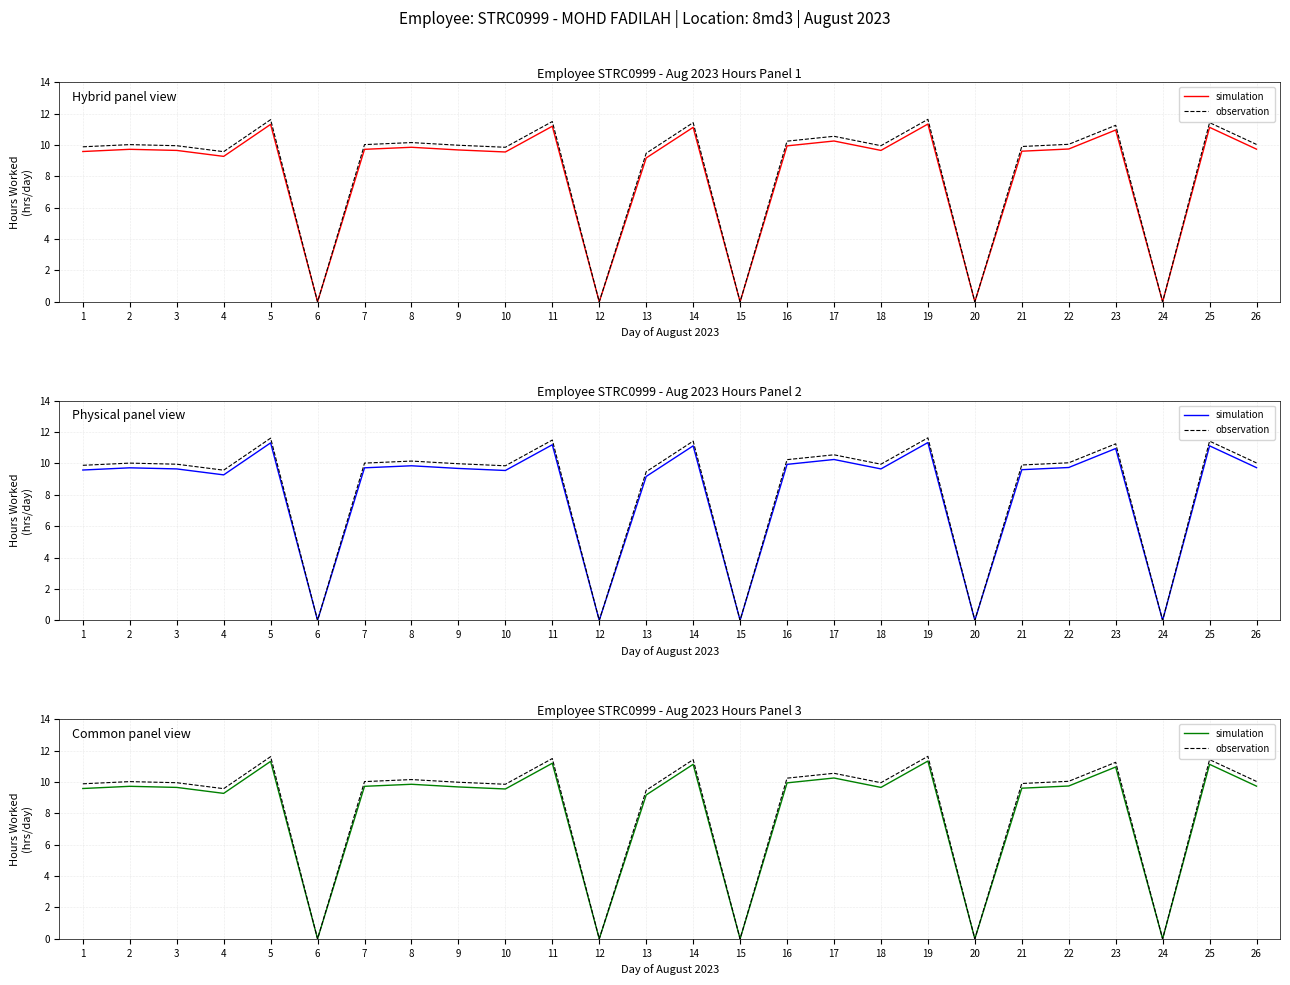

True or false: simulation and observation intersect in this chart.

False